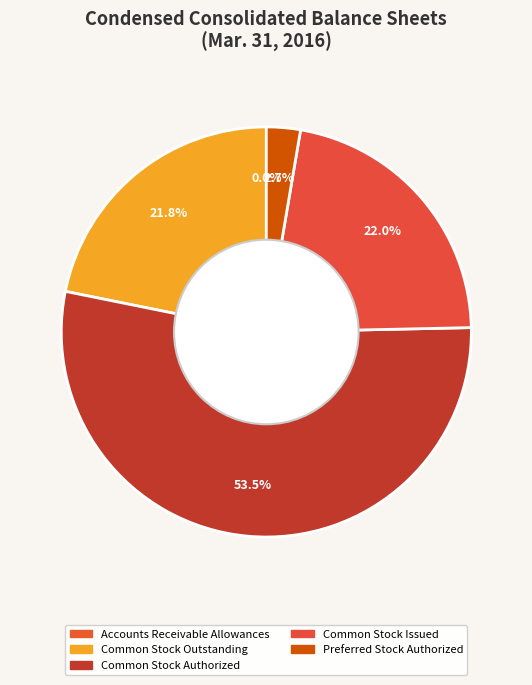

Which category has the smallest portion of the pie?

Accounts Receivable Allowances